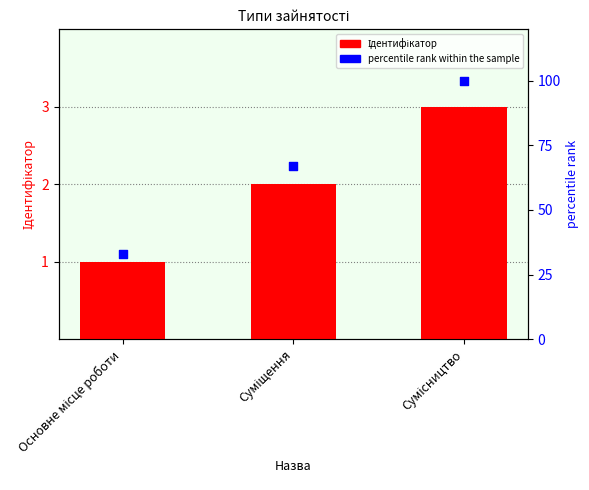

Which series contains the highest Y value?

percentile rank within the sample